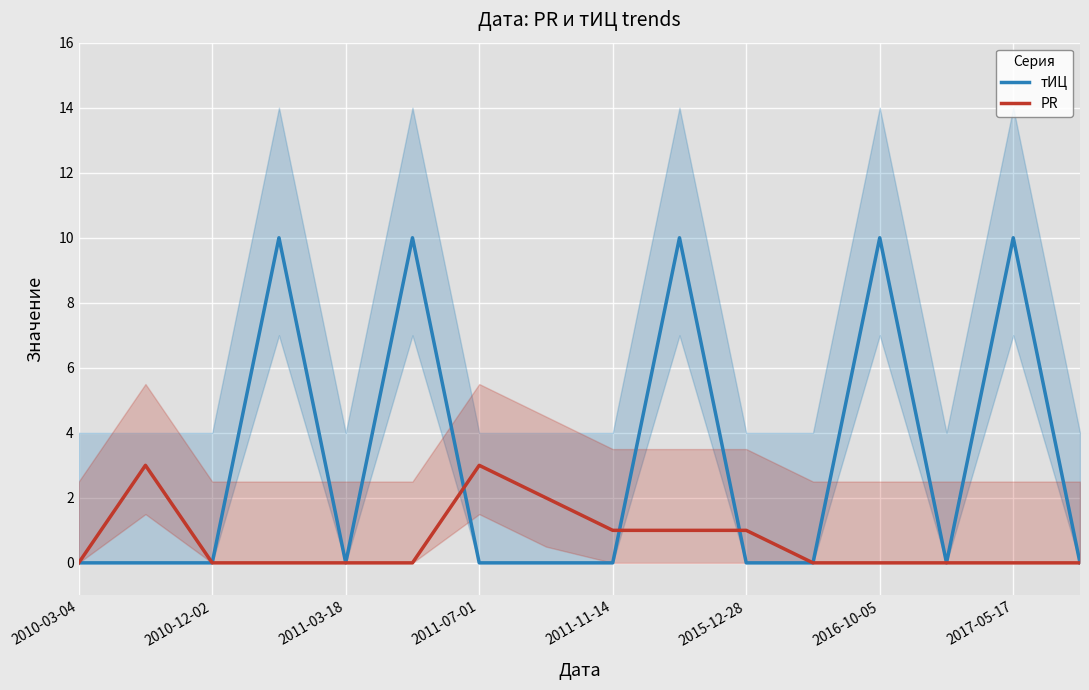

Reading left to right, transcribe all the data shown in this chart.

тИЦ: 0	0	0	10	0	10	0	0	0	10	0	0	10	0	10	0
PR: 0	3	0	0	0	0	3	2	1	1	1	0	0	0	0	0